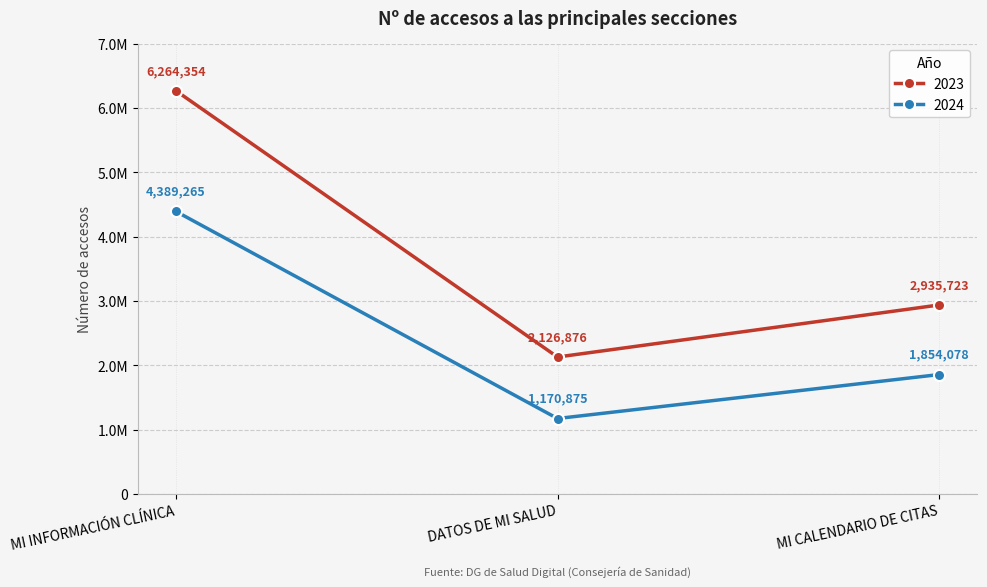

Which series has the largest range (max minus min)?

2023